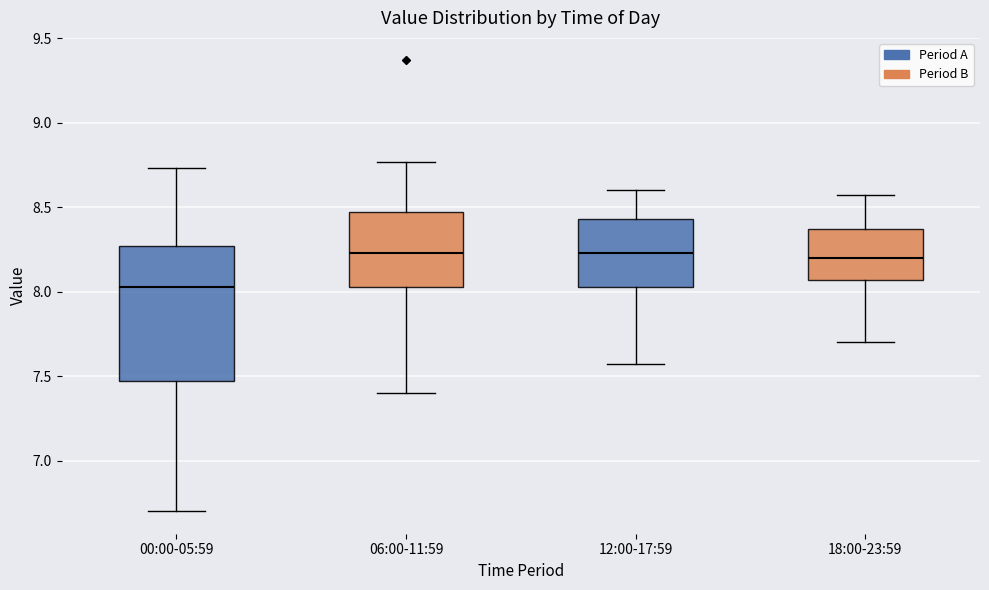

Where does the lower whisker of the box for 12:00-17:59 end on the y-axis? The values are not printed on the chart, so give them approximately, as read against the axis.

7.55